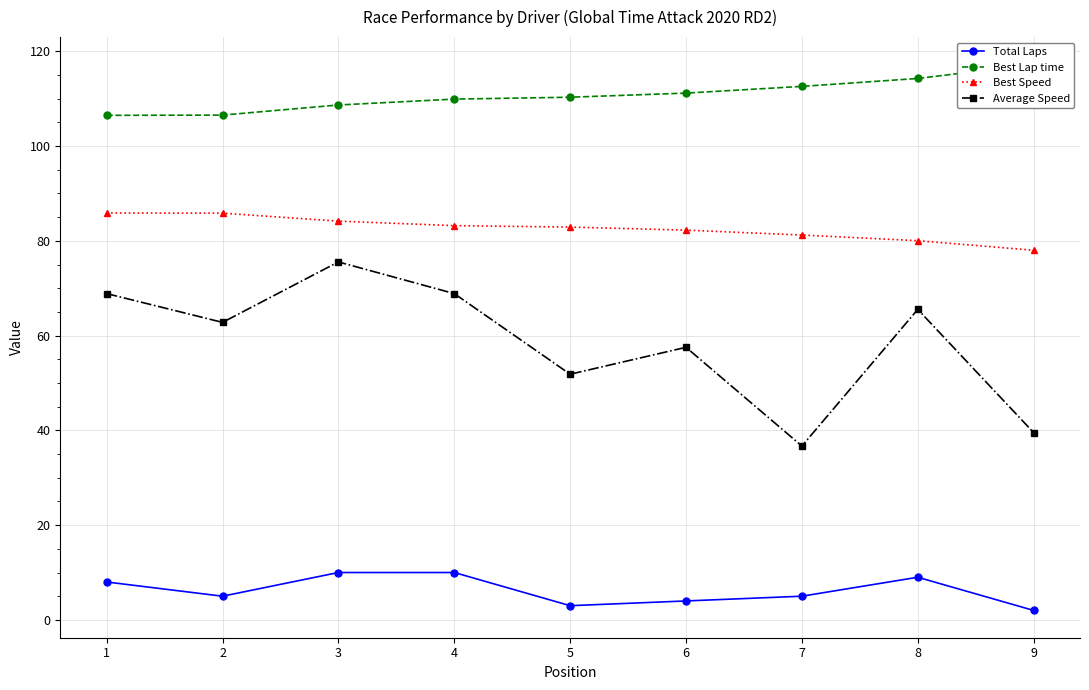

List the labels in order of Total Laps value, smallest first.

9, 5, 6, 2, 7, 1, 8, 3, 4